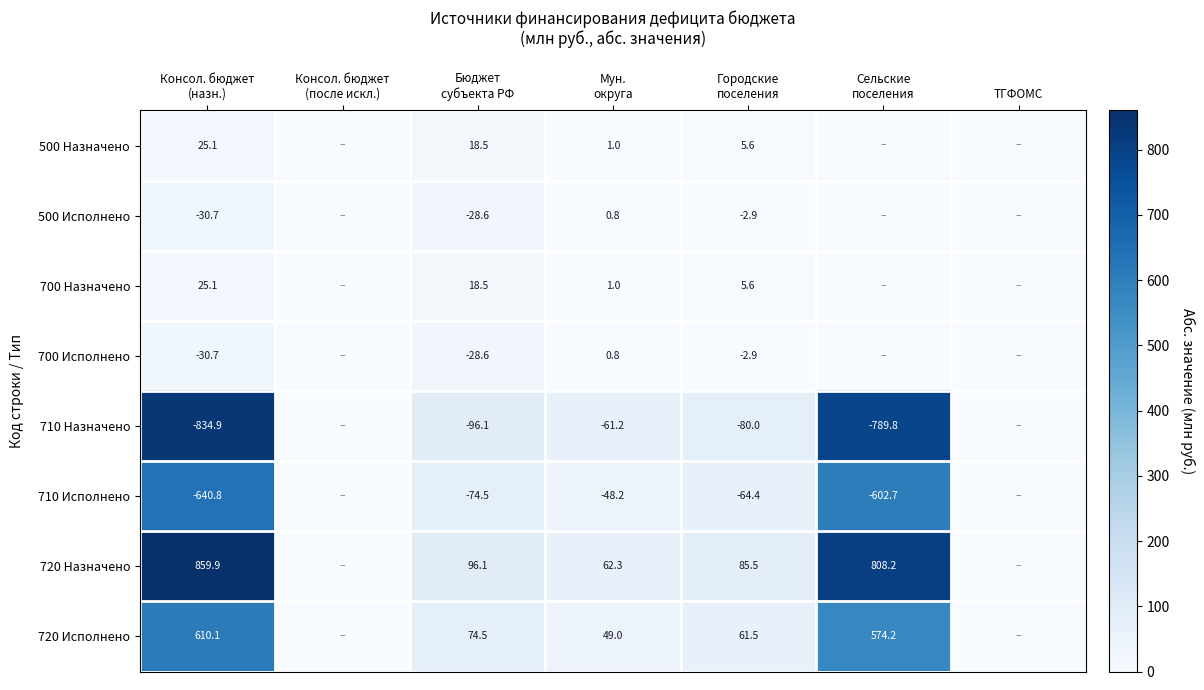

Count the number of categories in the chart.

7